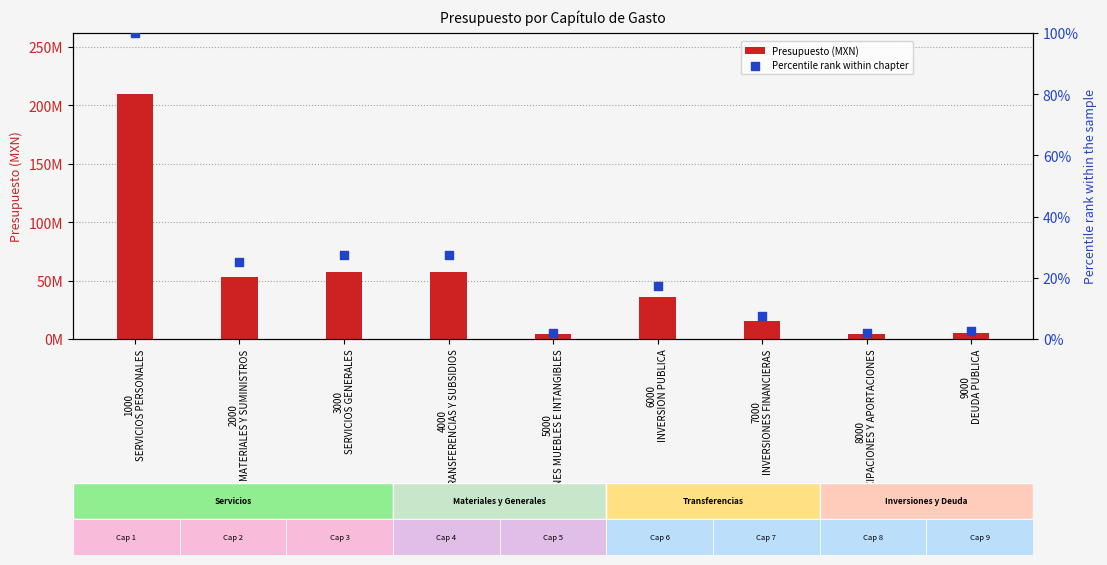

Is the value of Percentile rank within chapter at 5000
BIENES MUEBLES E INTANGIBLES greater than the value of Presupuesto (MXN) at 1000
SERVICIOS PERSONALES?

No